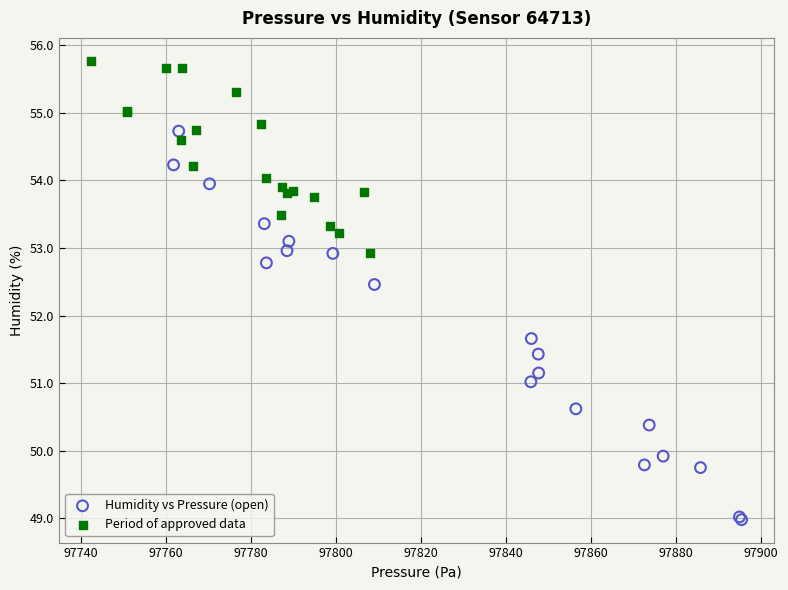

Which series has the widest spread of Y values?

Humidity vs Pressure (open)